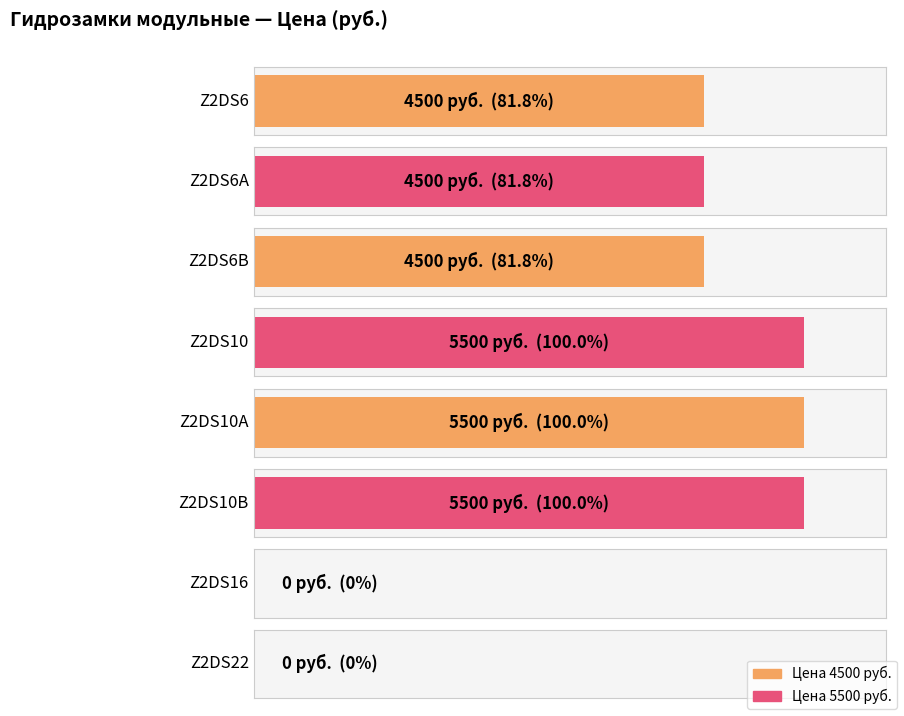

Which has a higher value, Z2DS6B or Z2DS10B?

Z2DS10B